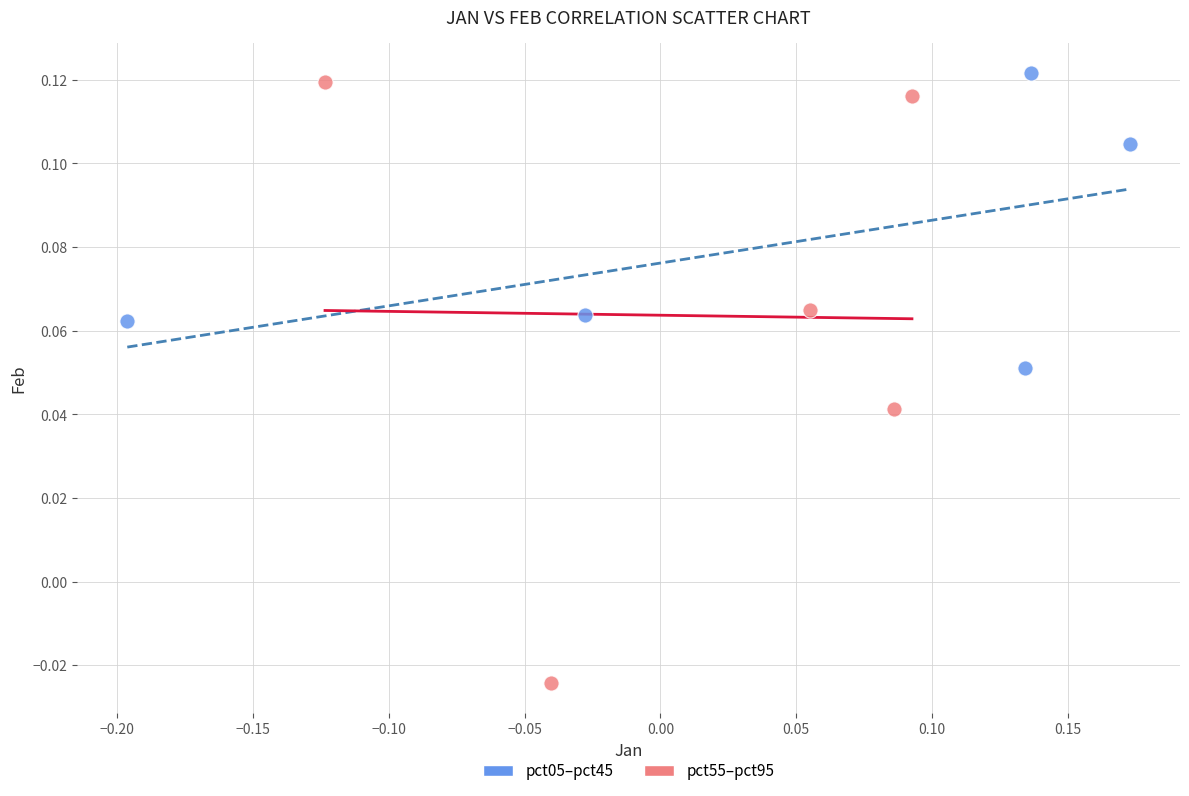

Which series has the largest Y range (max minus min)?

pct55–pct95